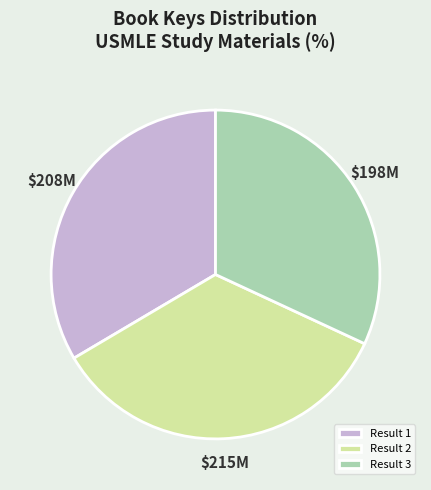

Rank the categories by value from highest to lowest.

Result 2, Result 1, Result 3